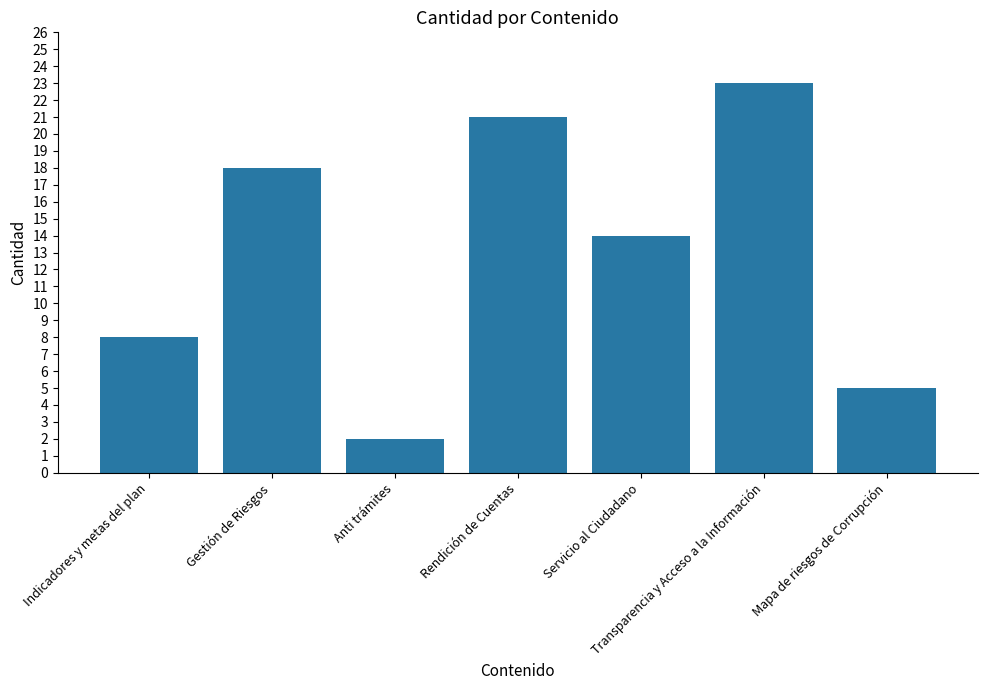

List the labels in order of value, largest first.

Transparencia y Acceso a la Información, Rendición de Cuentas, Gestión de Riesgos, Servicio al Ciudadano, Indicadores y metas del plan, Mapa de riesgos de Corrupción, Anti trámites